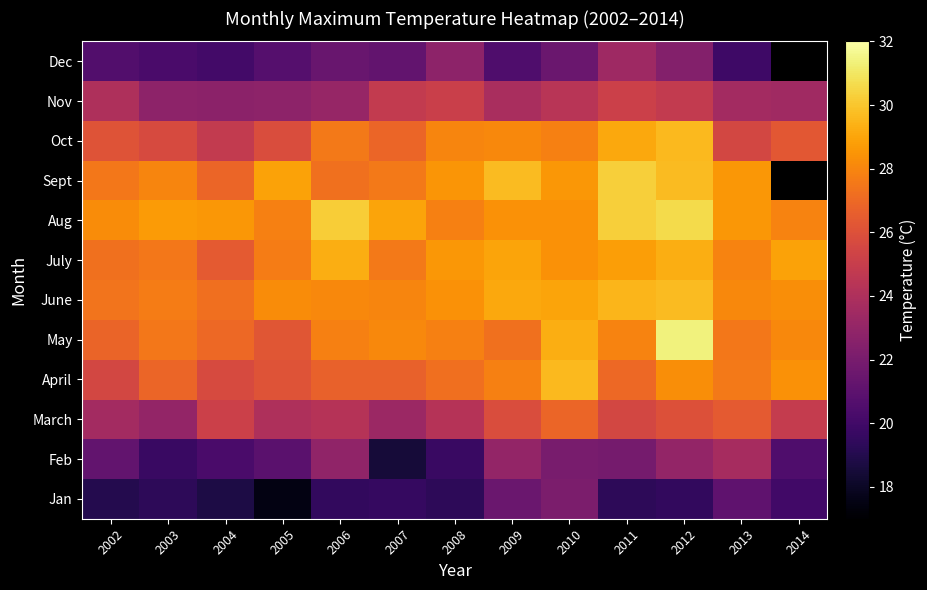

What is the difference between the highest and lowest values at 2003?

9.4